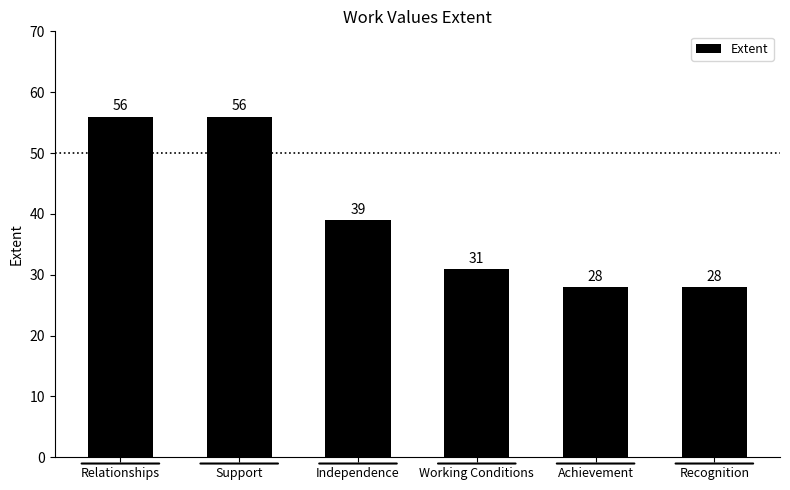

Approximately how many times larger is the value at Support compared to Achievement?

2.0